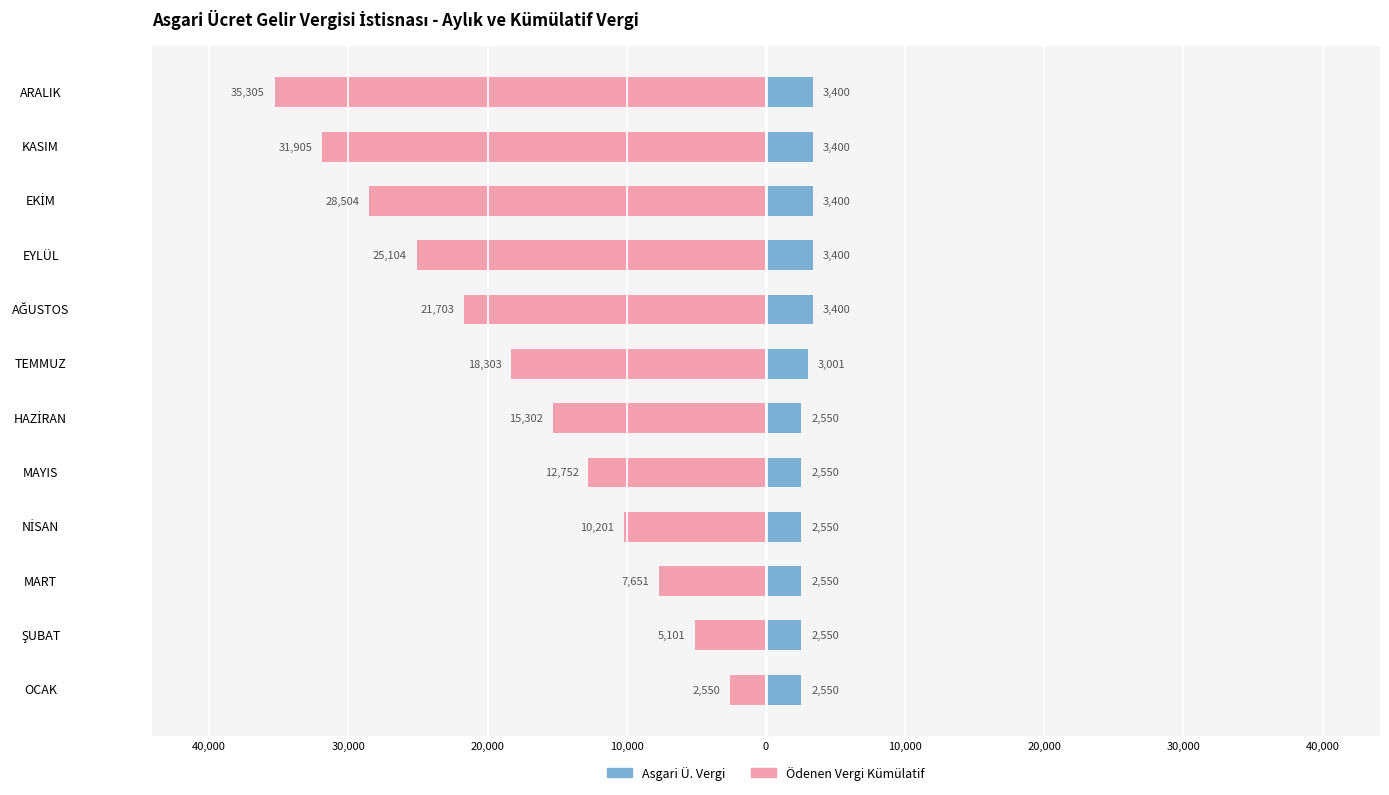

How many bars are there in total?

24